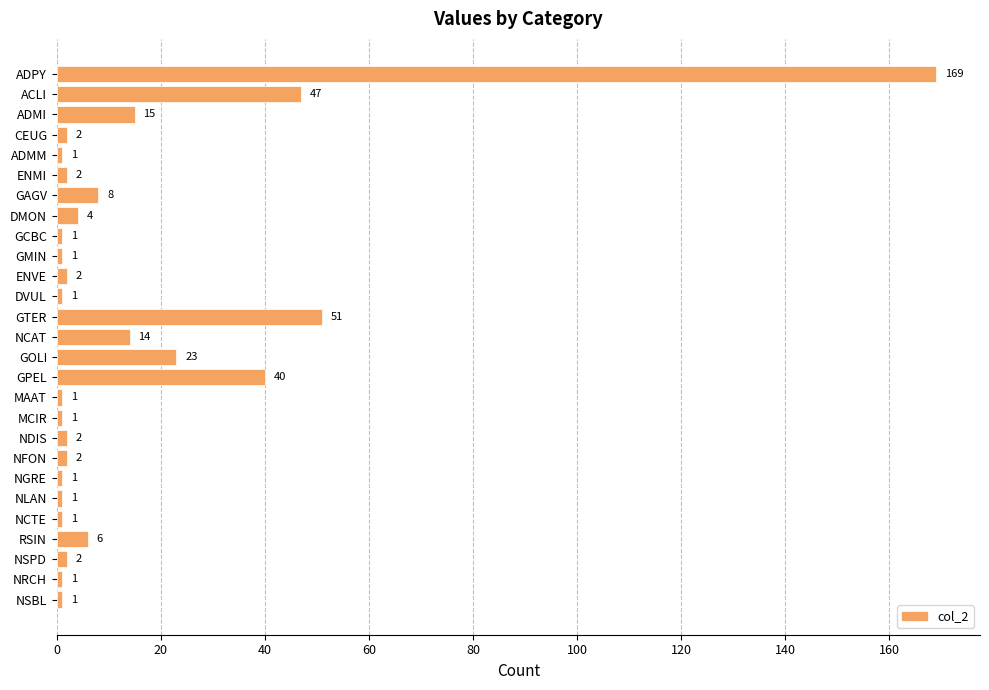

What is the change in value from GMIN to NSPD?

+1